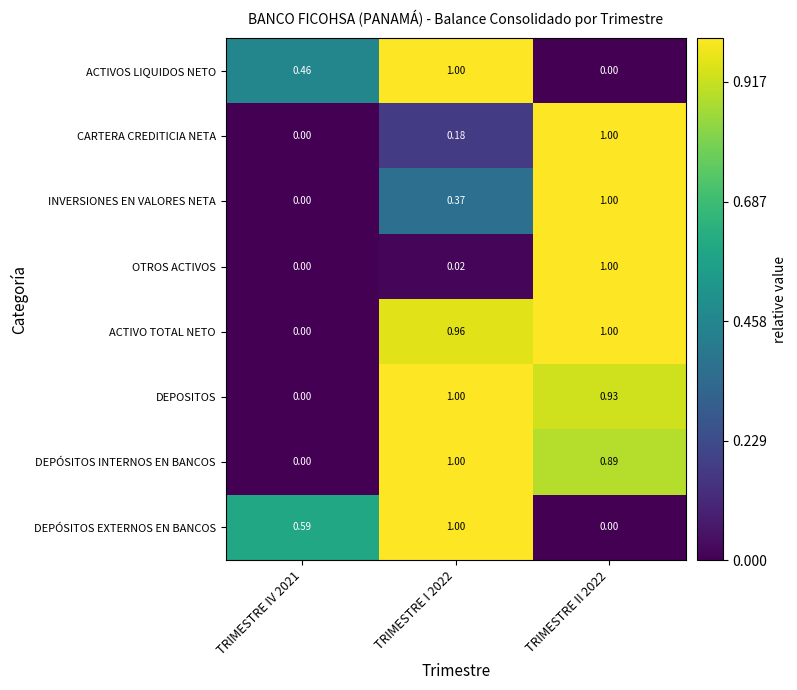

Which series has the largest total across all categories?

ACTIVO TOTAL NETO